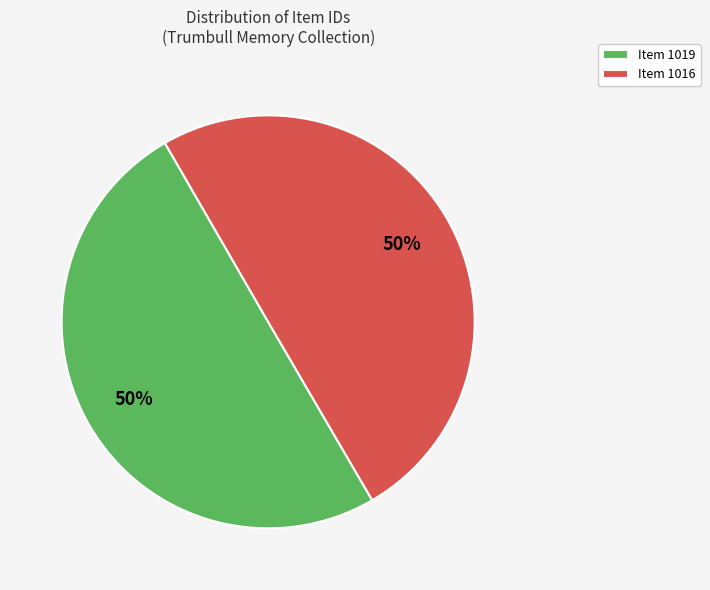

Count the number of slices in the pie.

2